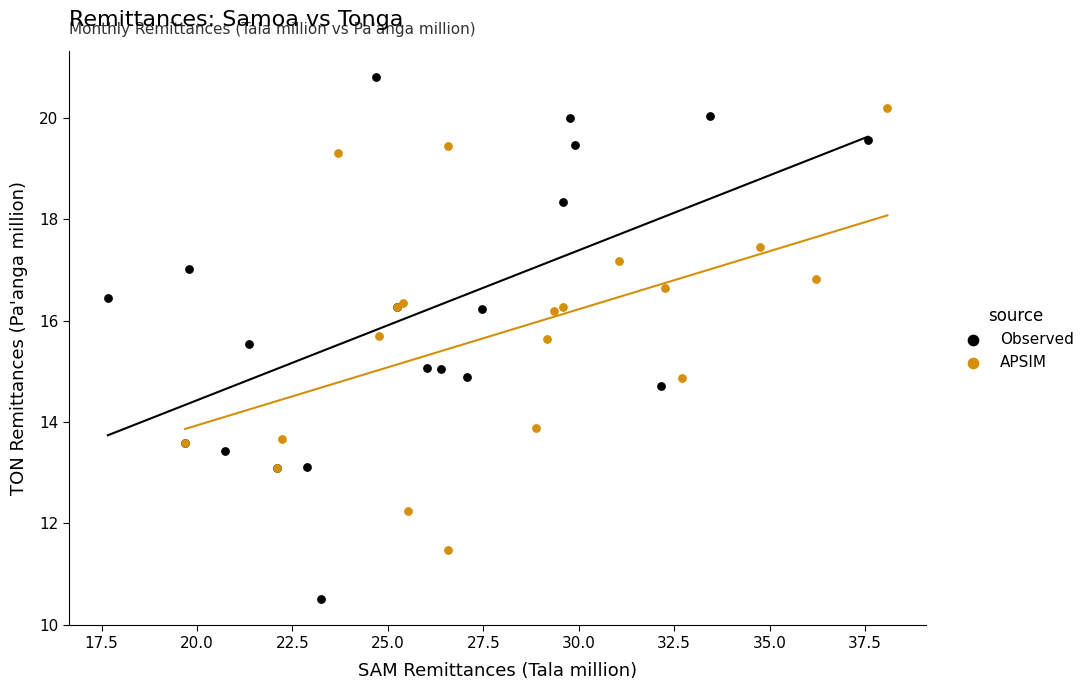

What are all the series names shown in the legend?

Observed, APSIM